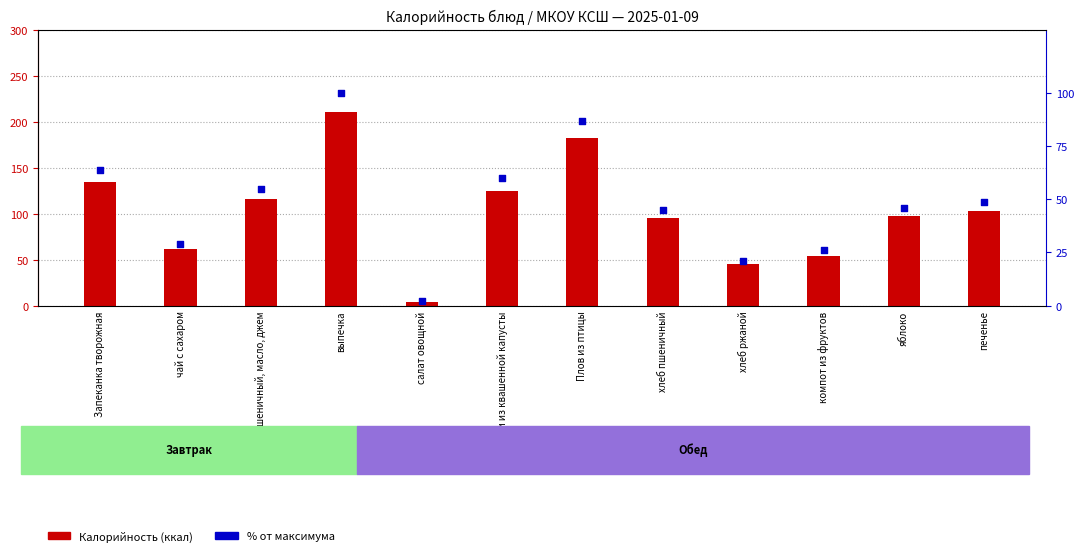

At which category is the sum across all series the highest?

выпечка